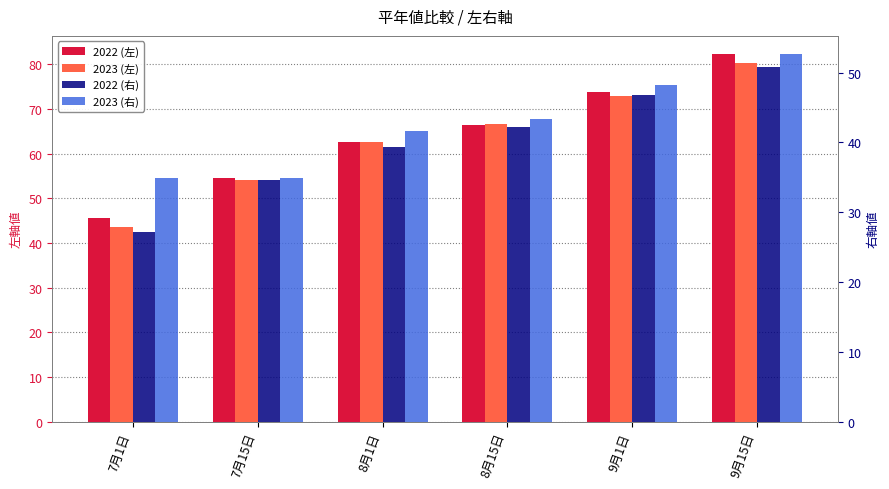

Between 8月1日 and 9月15日, which series saw the biggest shift?

2022 (左)